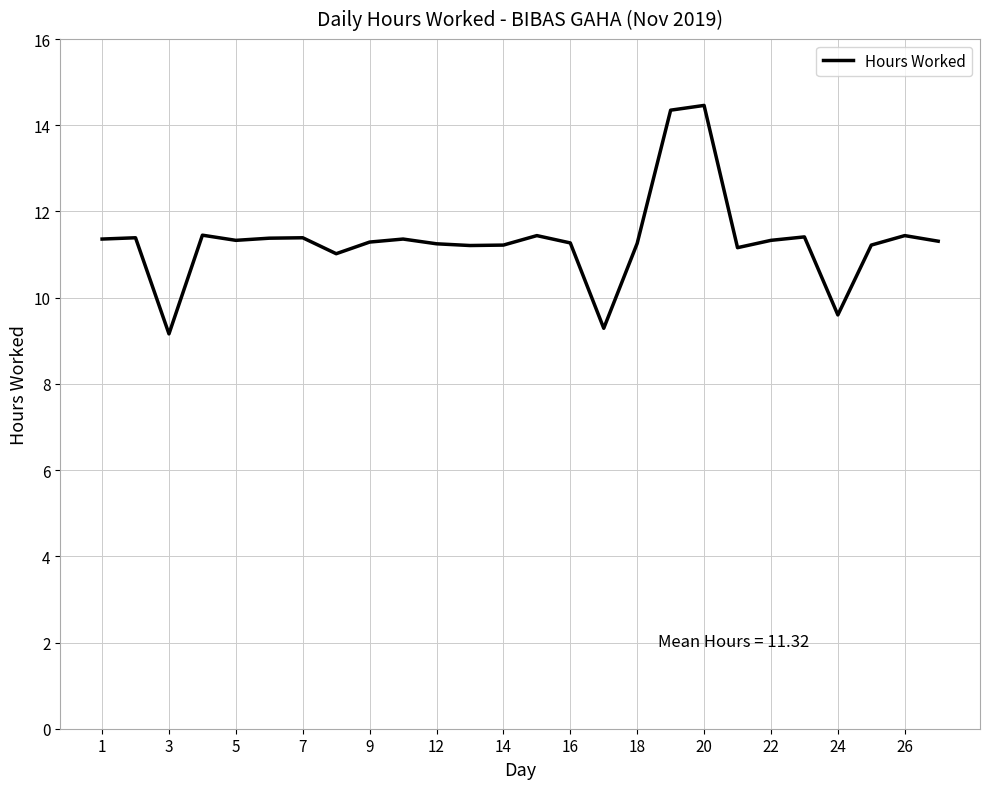

What is the difference between the second highest and second lowest values?

5.1